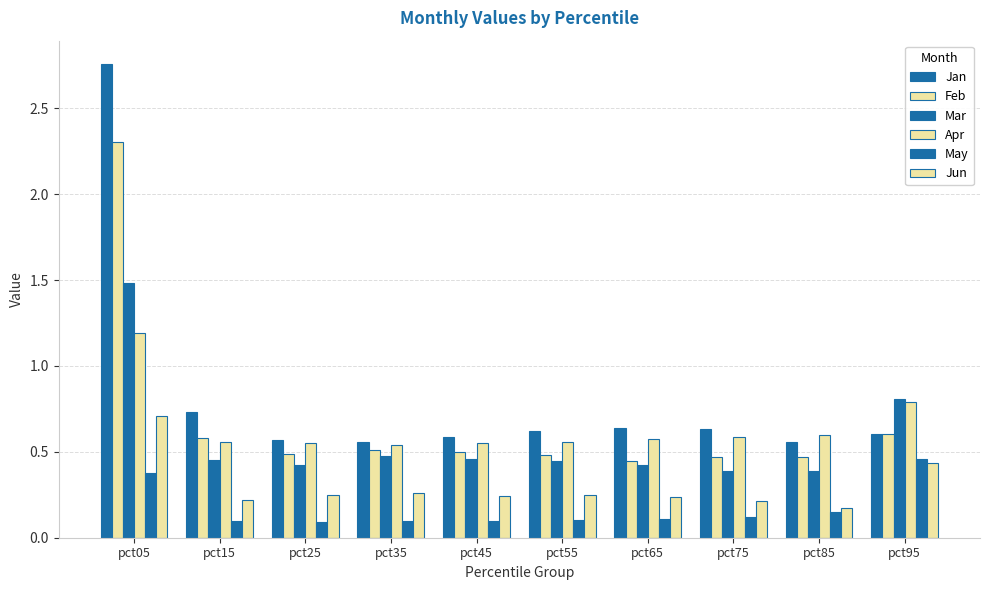

Reading left to right, extract all data points from this chart.

Jan: pct05=2.8	pct15=0.7	pct25=0.6	pct35=0.6	pct45=0.6	pct55=0.6	pct65=0.6	pct75=0.6	pct85=0.6	pct95=0.6
Feb: pct05=2.3	pct15=0.6	pct25=0.5	pct35=0.5	pct45=0.5	pct55=0.5	pct65=0.4	pct75=0.5	pct85=0.5	pct95=0.6
Mar: pct05=1.5	pct15=0.5	pct25=0.4	pct35=0.5	pct45=0.5	pct55=0.4	pct65=0.4	pct75=0.4	pct85=0.4	pct95=0.8
Apr: pct05=1.2	pct15=0.6	pct25=0.6	pct35=0.5	pct45=0.5	pct55=0.6	pct65=0.6	pct75=0.6	pct85=0.6	pct95=0.8
May: pct05=0.4	pct15=0.1	pct25=0.1	pct35=0.1	pct45=0.1	pct55=0.1	pct65=0.1	pct75=0.1	pct85=0.1	pct95=0.5
Jun: pct05=0.7	pct15=0.2	pct25=0.3	pct35=0.3	pct45=0.2	pct55=0.2	pct65=0.2	pct75=0.2	pct85=0.2	pct95=0.4